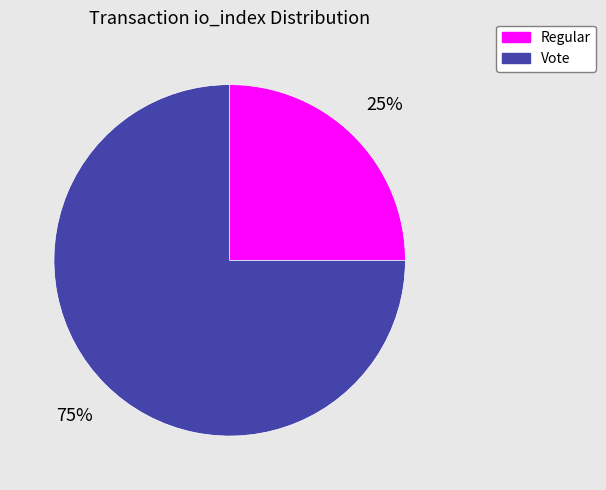

Which slice is the smallest?

Regular